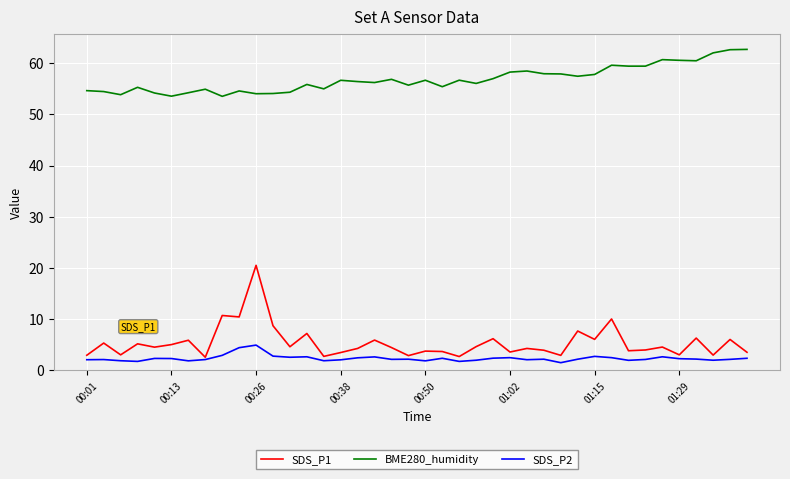

What is the greatest value displayed?

62.7